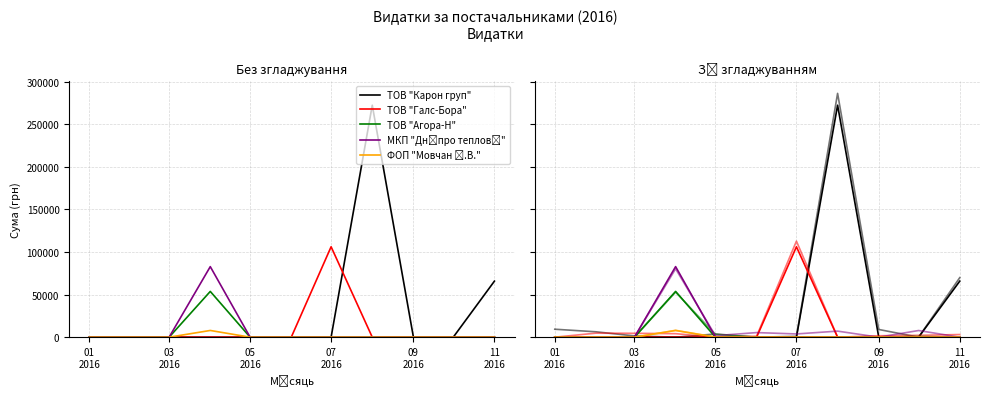

How many values in the ТОВ "Галс-Бора" series exceed 2176?

6